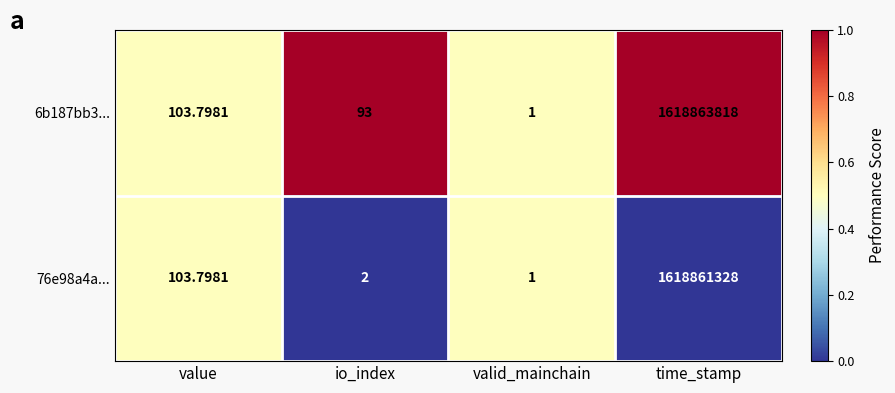

List the labels in order of 76e98a4a... value, largest first.

time_stamp, value, io_index, valid_mainchain